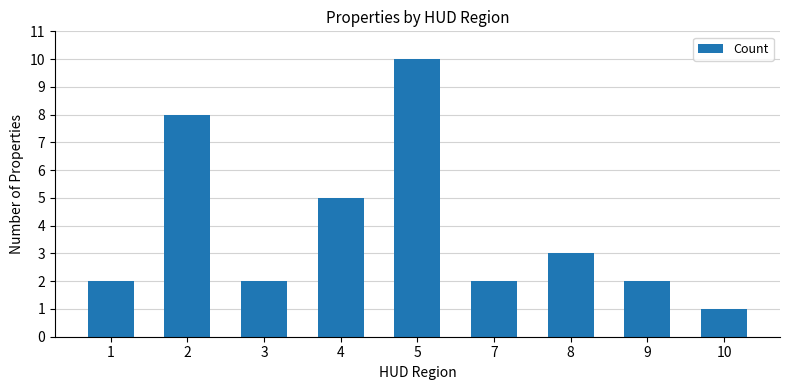

Reading left to right, transcribe all the data shown in this chart.

1=2	2=8	3=2	4=5	5=10	7=2	8=3	9=2	10=1